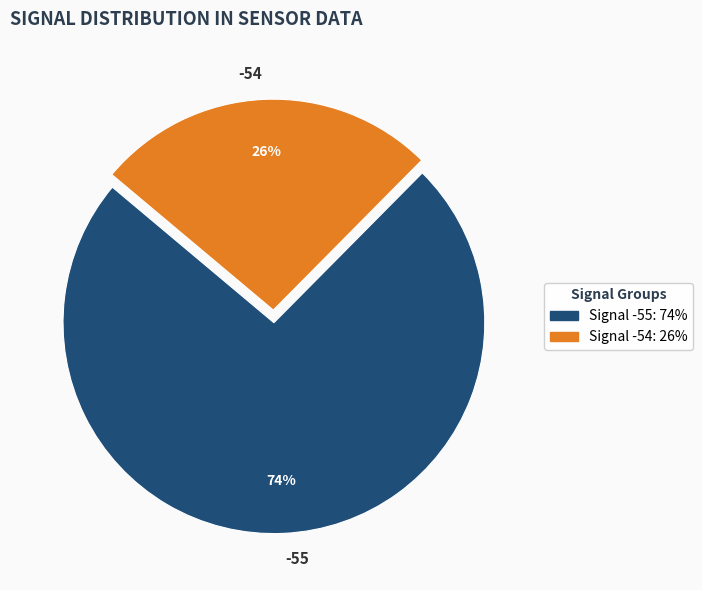

To the nearest percent, what portion does -55 represent?

74%